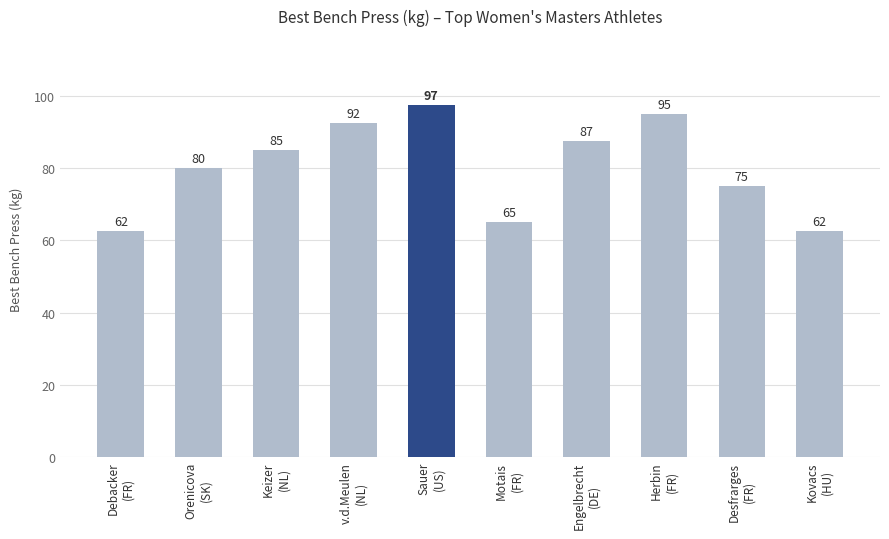

What is the sum of all values?

802.5